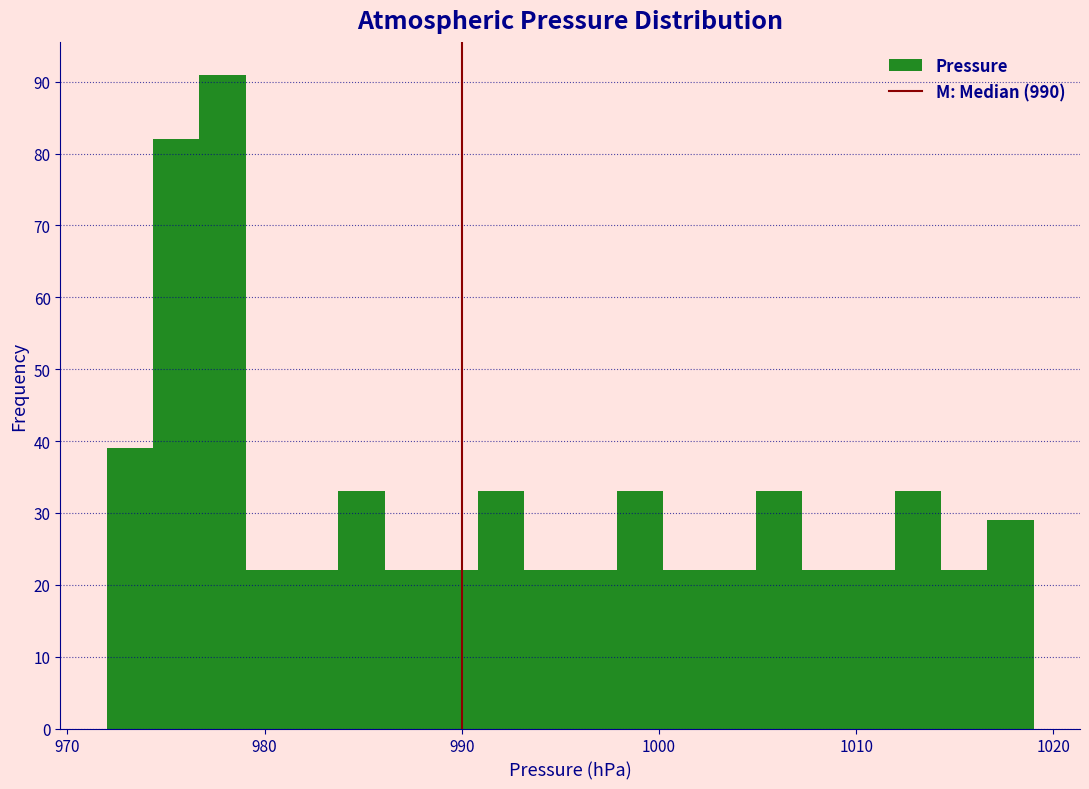

Around what value on the x-axis is the tallest bar? Give the approximate position of its centre, as read against the axis.

978